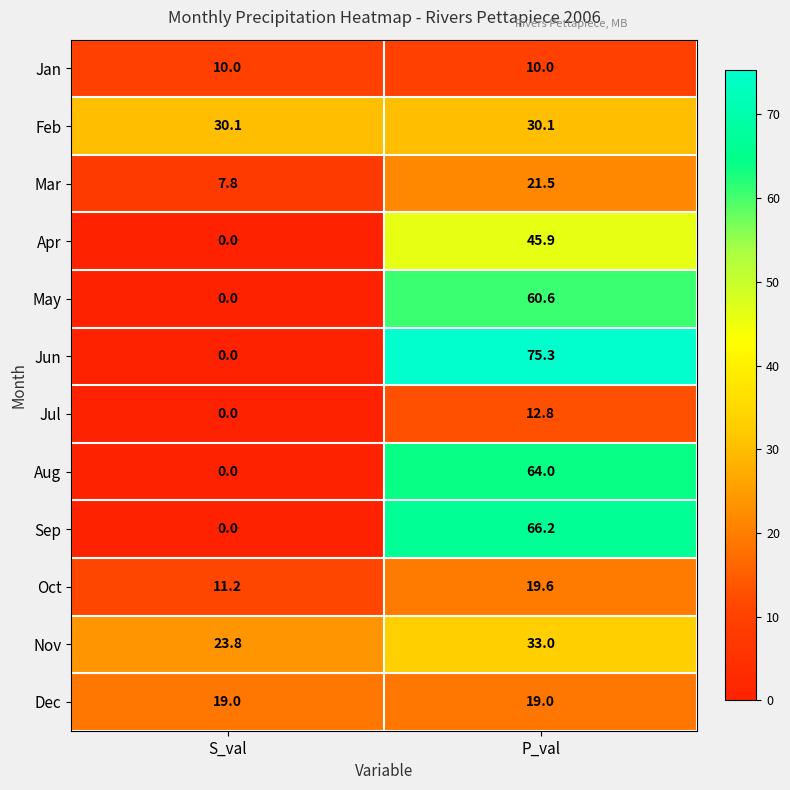

At which category is the sum across all series the highest?

P_val